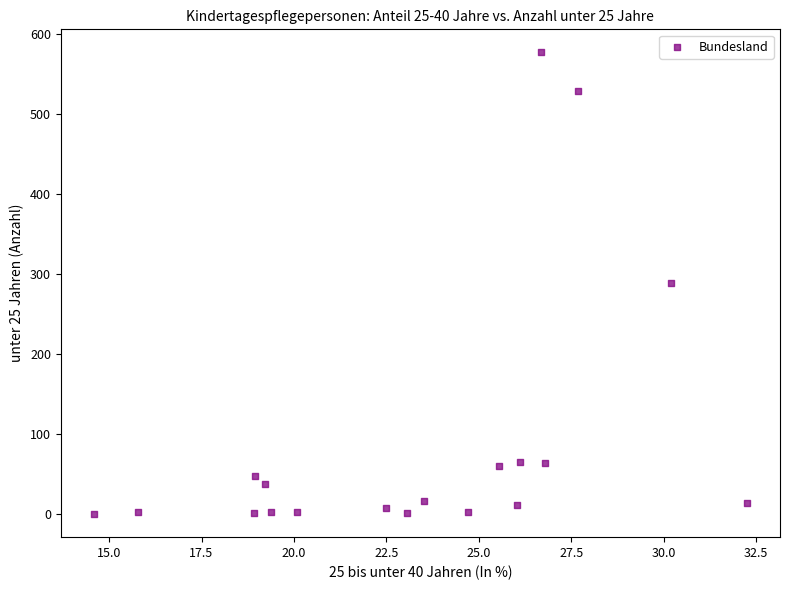

What is the range of Y values (max minus min)?

577